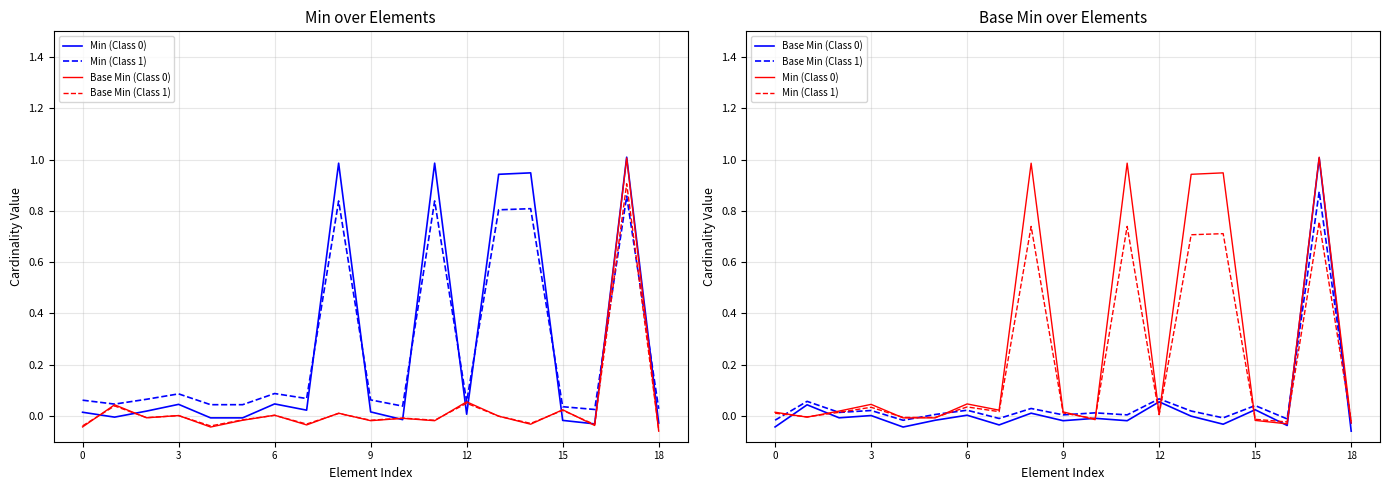

What is the difference between the maximum and minimum values in the Min (Class 0) series?

1.0